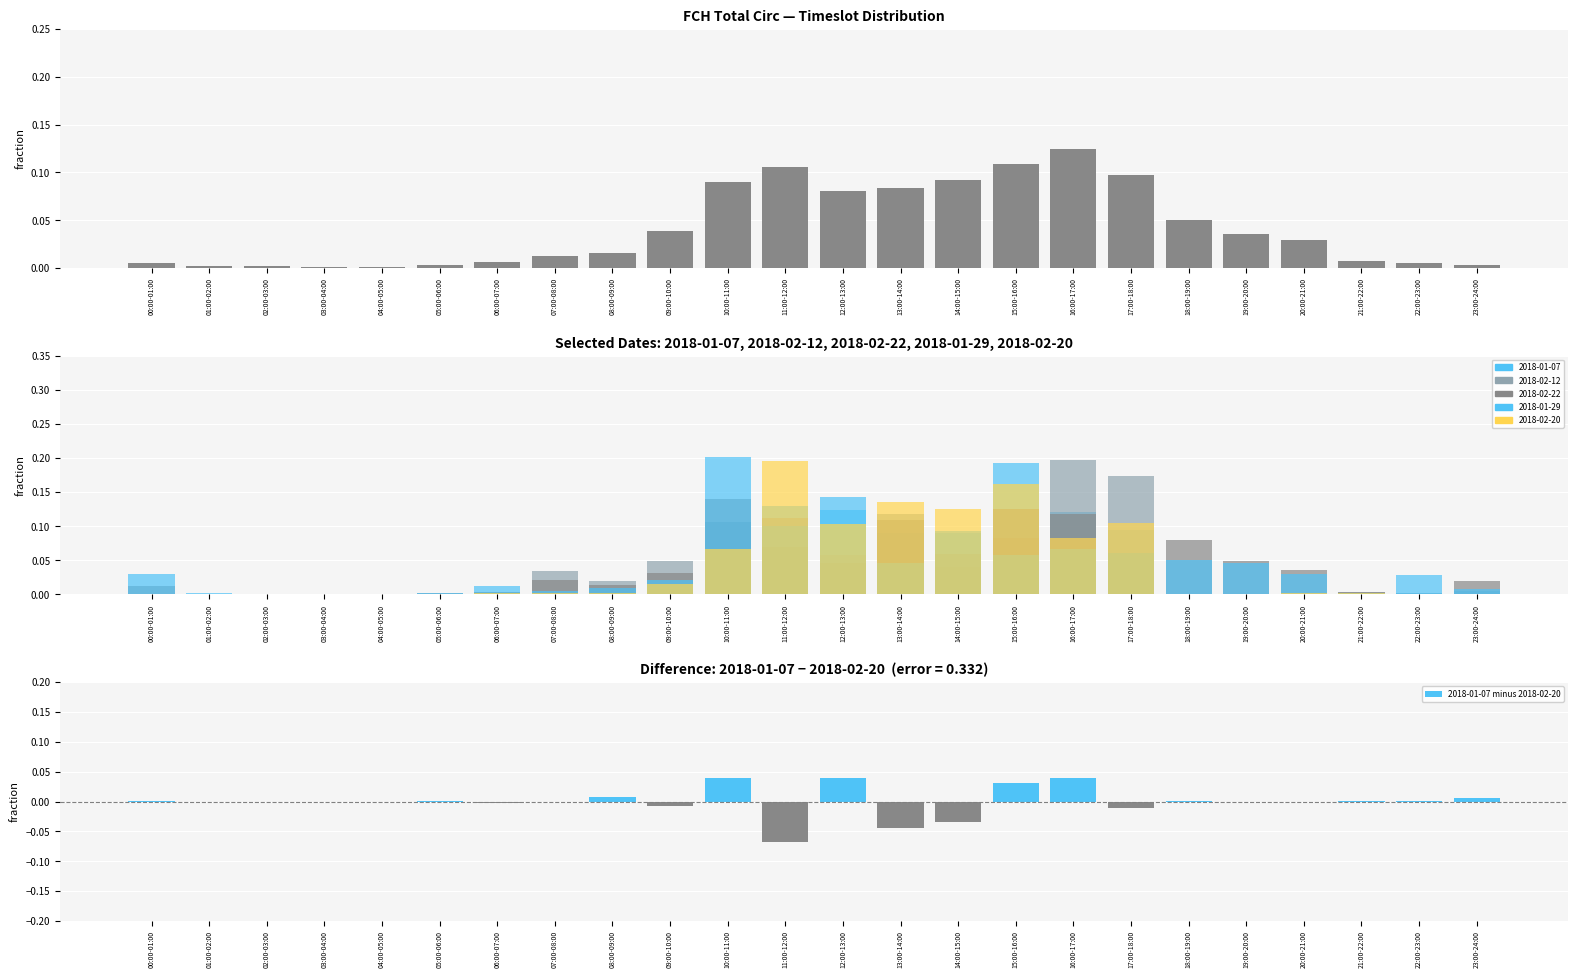

Reading right to left, extract all data points from this chart.

FCH Total Circ: 23:00-24:00=0.0	22:00-23:00=0.0	21:00-22:00=0.0	20:00-21:00=0.0	19:00-20:00=0.0	18:00-19:00=0.1	17:00-18:00=0.1	16:00-17:00=0.1	15:00-16:00=0.1	14:00-15:00=0.1	13:00-14:00=0.1	12:00-13:00=0.1	11:00-12:00=0.1	10:00-11:00=0.1	09:00-10:00=0.0	08:00-09:00=0.0	07:00-08:00=0.0	06:00-07:00=0.0	05:00-06:00=0.0	04:00-05:00=0.0	03:00-04:00=0.0	02:00-03:00=0.0	01:00-02:00=0.0	00:00-01:00=0.0
2018-01-07 minus 2018-02-20: 23:00-24:00=0.0	22:00-23:00=0.0	21:00-22:00=0.0	20:00-21:00=-0.0	19:00-20:00=0.0	18:00-19:00=0.0	17:00-18:00=-0.0	16:00-17:00=0.0	15:00-16:00=0.0	14:00-15:00=-0.0	13:00-14:00=-0.0	12:00-13:00=0.0	11:00-12:00=-0.1	10:00-11:00=0.0	09:00-10:00=-0.0	08:00-09:00=0.0	07:00-08:00=-0.0	06:00-07:00=-0.0	05:00-06:00=0.0	04:00-05:00=0.0	03:00-04:00=0.0	02:00-03:00=0.0	01:00-02:00=0.0	00:00-01:00=0.0